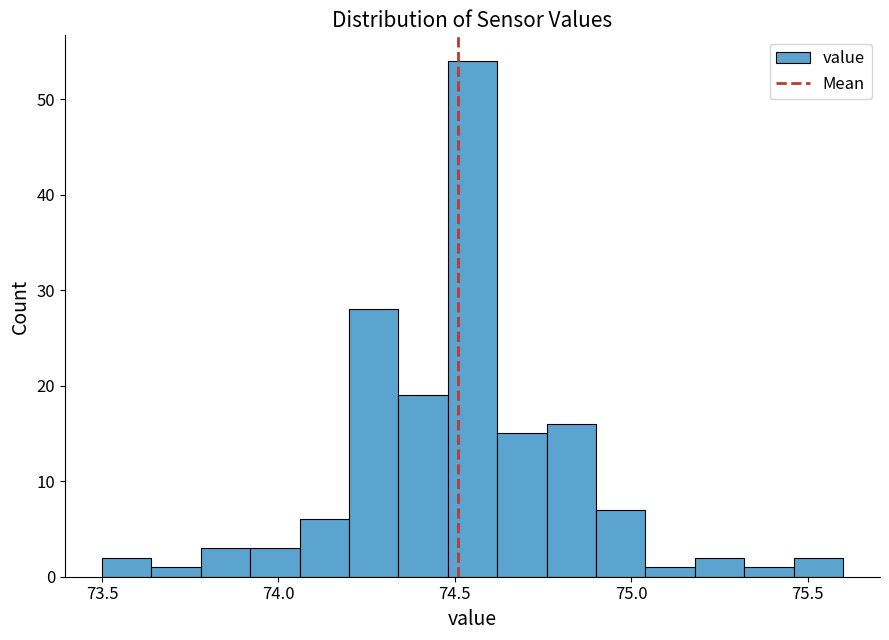

Around what value on the x-axis is the tallest bar? Give the approximate position of its centre, as read against the axis.

74.55